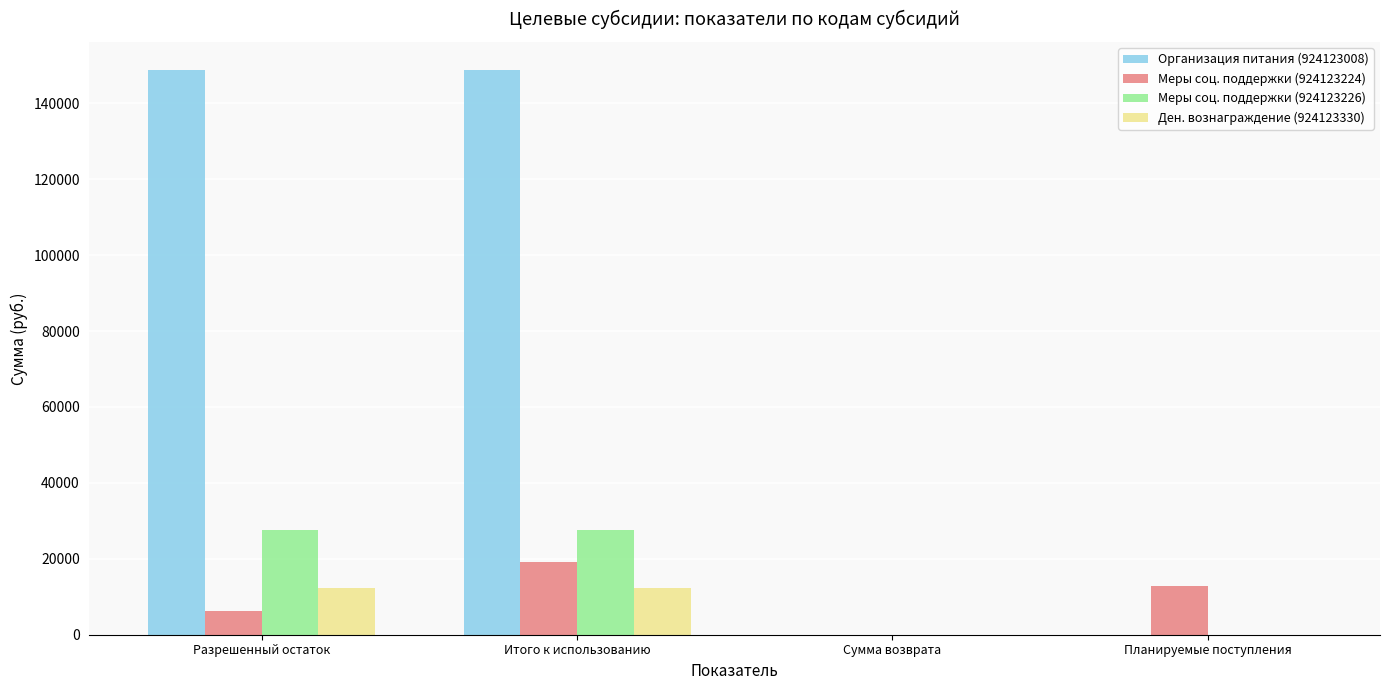

The Меры соц. поддержки (924123226) series shows 0.0 at Планируемые поступления. True or false?

True